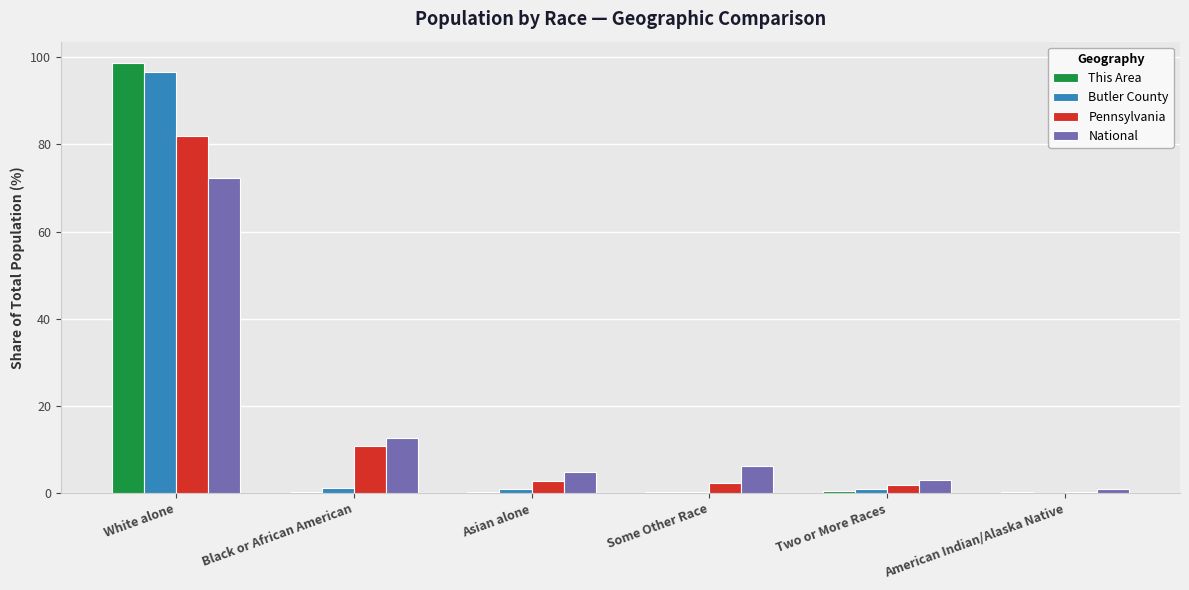

Is the value of This Area at Some Other Race greater than the value of National at Asian alone?

No